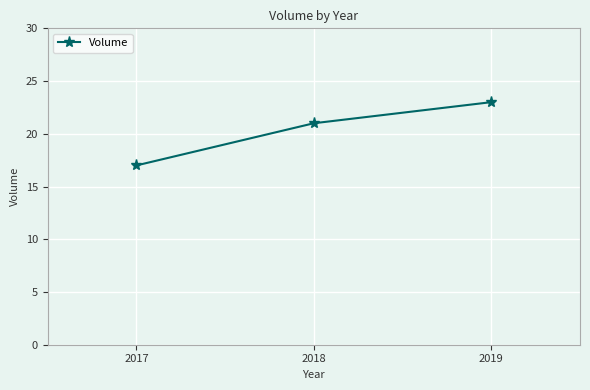

What is the difference between the maximum and minimum values?

6